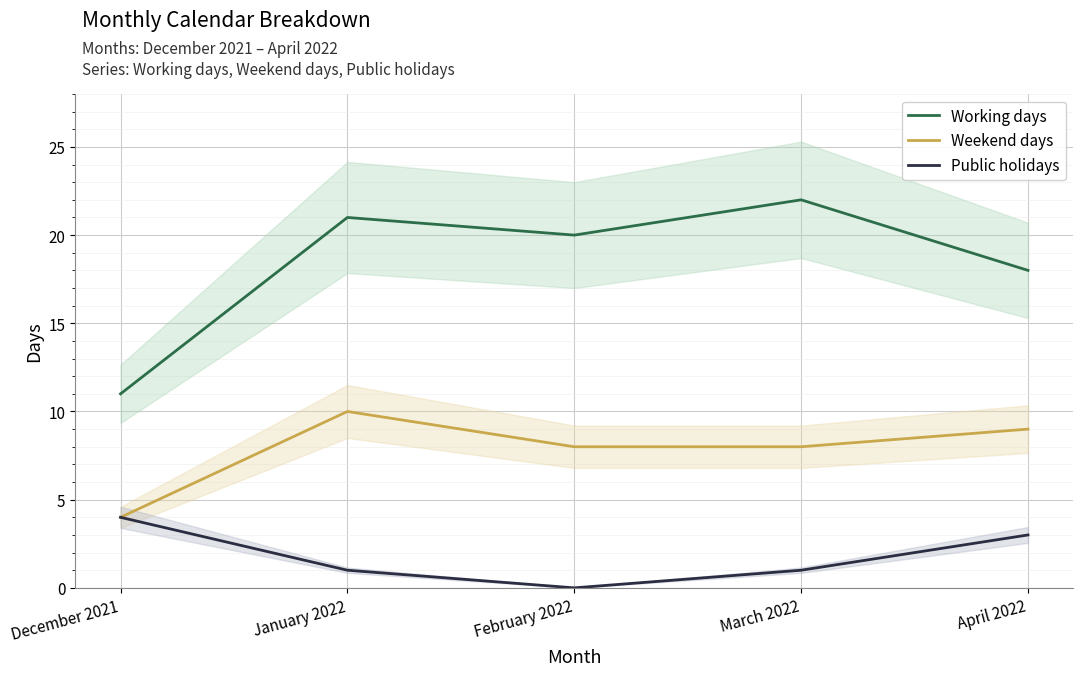

True or false: Weekend days and Public holidays intersect in this chart.

False